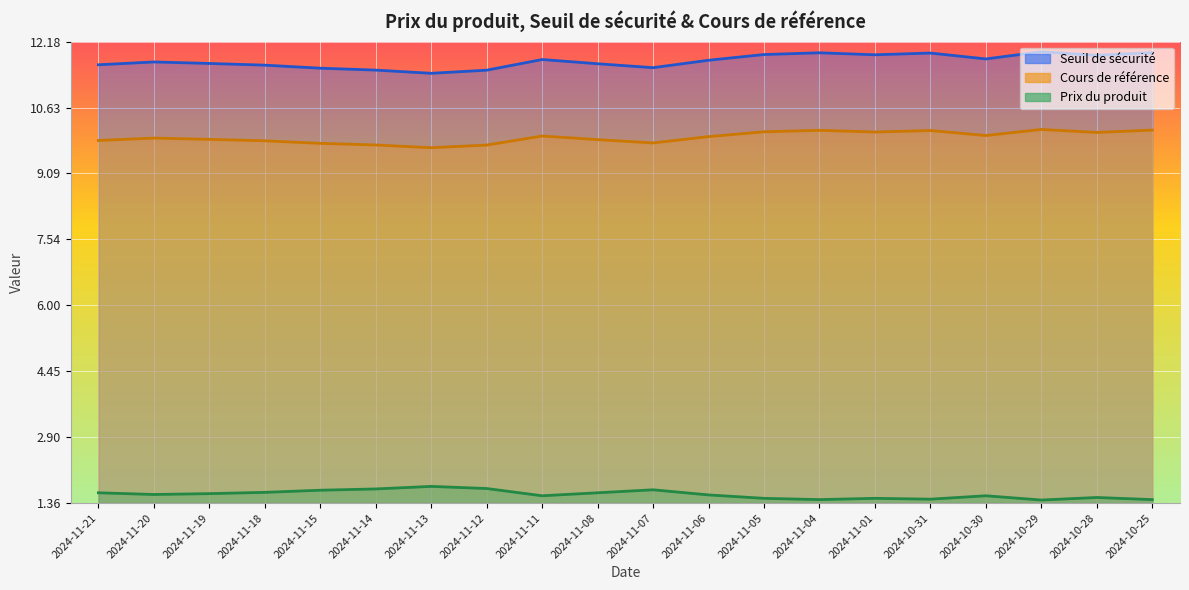

The value of Prix du produit at 2024-11-06 is 1.6. True or false?

True